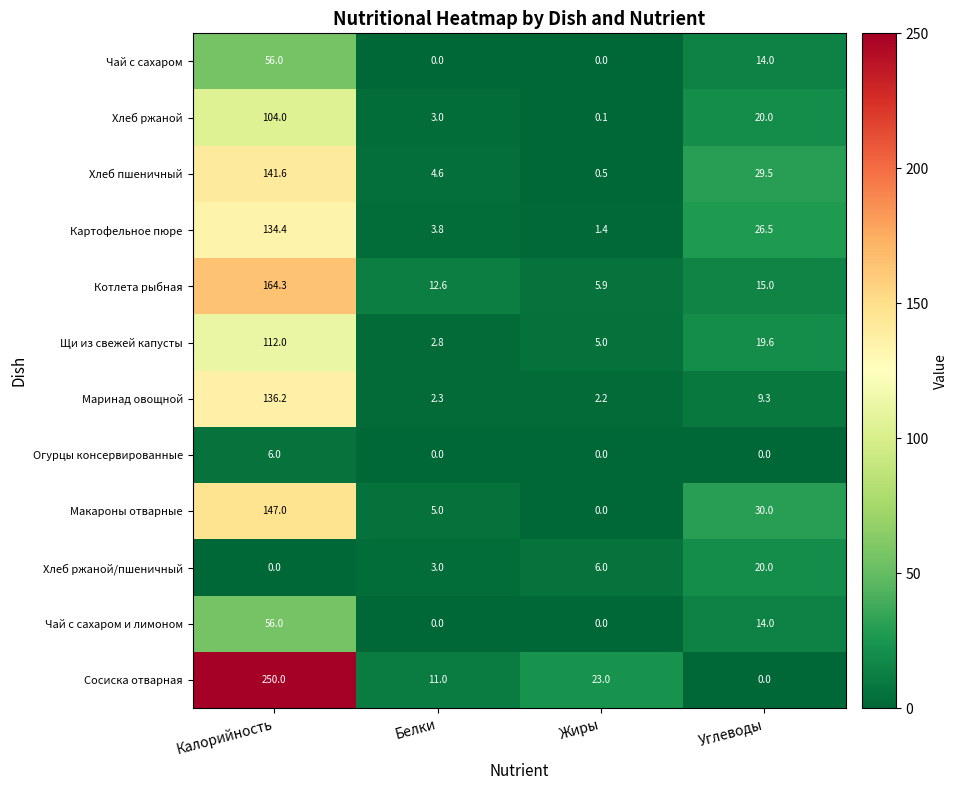

Rank the categories by Хлеб пшеничный value from highest to lowest.

Калорийность, Углеводы, Белки, Жиры